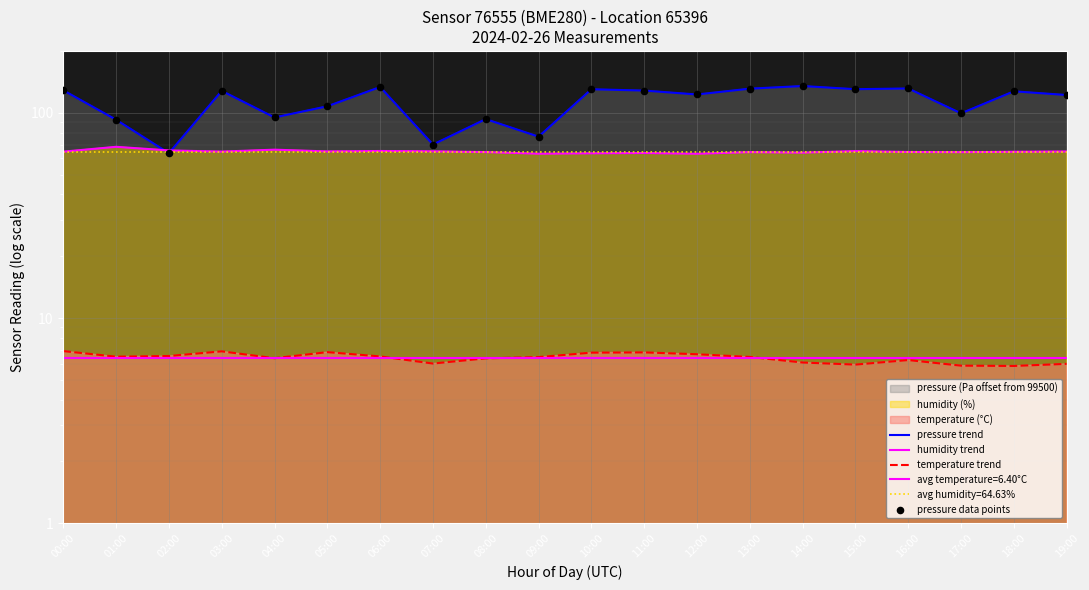

Is the value of pressure trend at 07:00 greater than the value of pressure data points at 05:00?

No